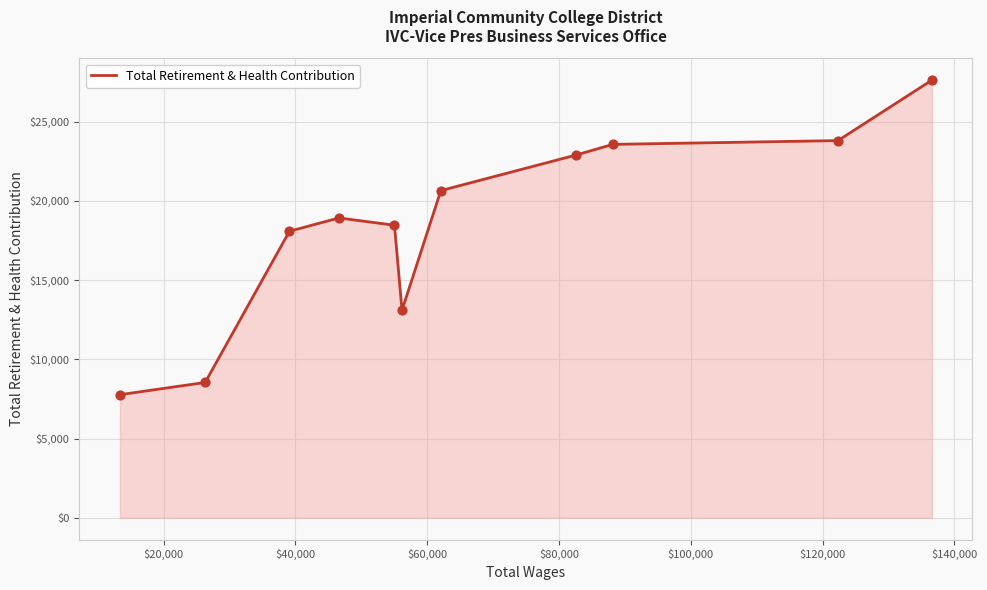

What is the difference between the maximum and minimum values?

19845